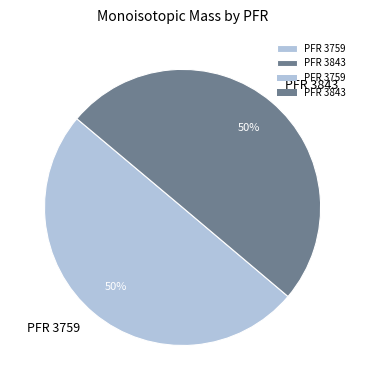

Approximately how many times larger is the value at PFR 3759 compared to PFR 3843?

1.0